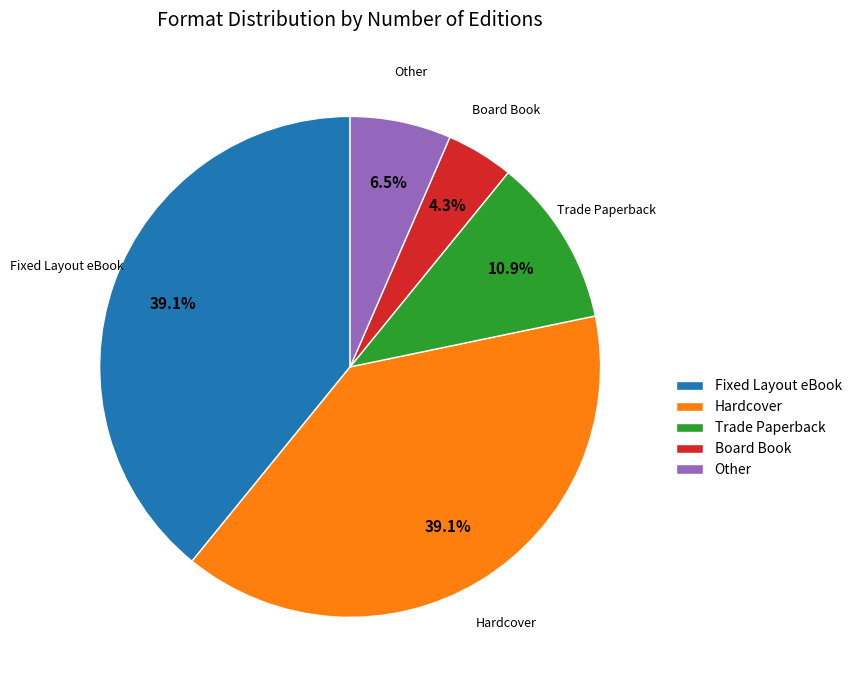

Count the number of slices in the pie.

5